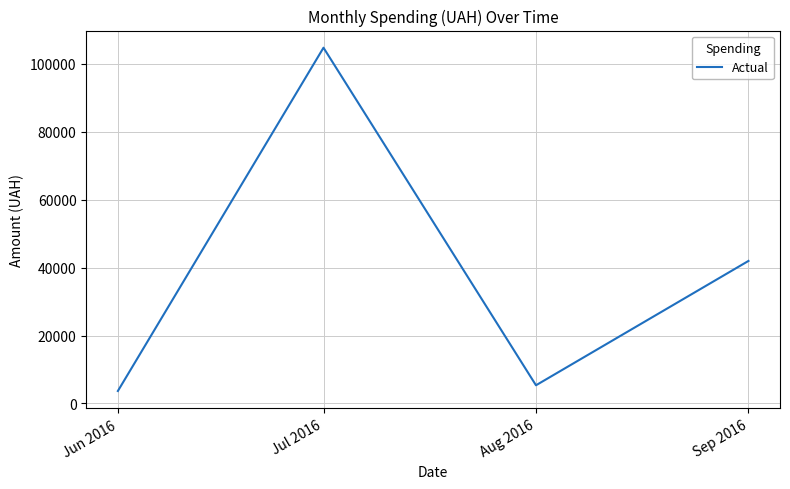

What is the change in value from Jul 2016 to Aug 2016?

-99389.7